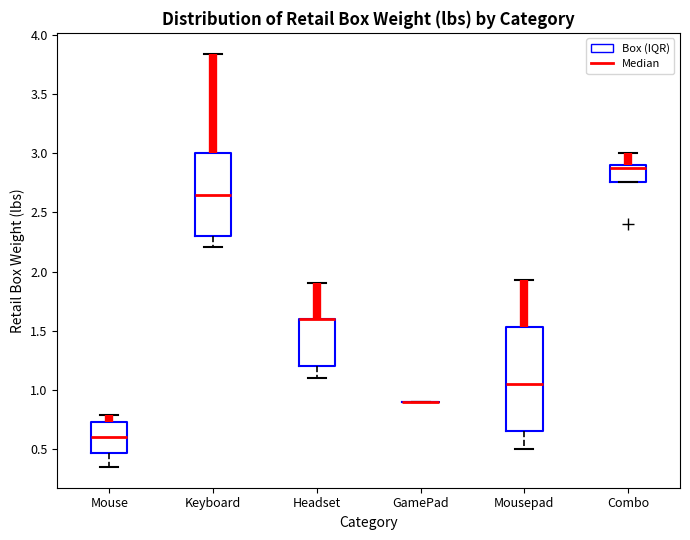

Reading left to right, transcribe this box plot: for each box, give where its median line is, the range the box spans, and where its two whiskers end, as read against the y-axis. The values are not printed on the chart, so give them approximately, as read against the axis.

Mouse: median 0.60, box 0.45 to 0.75, whiskers 0.35 to 0.80
Keyboard: median 2.65, box 2.30 to 3.00, whiskers 2.20 to 3.85
Headset: median 1.60 (drawn on the box's upper edge), box 1.20 to 1.60, whiskers 1.10 to 1.90
GamePad: box collapsed to a line at 0.90, whiskers 0.90 to 0.90
Mousepad: median 1.05, box 0.65 to 1.55, whiskers 0.50 to 1.95
Combo: median 2.85, box 2.75 to 2.90, whiskers 2.75 to 3.00